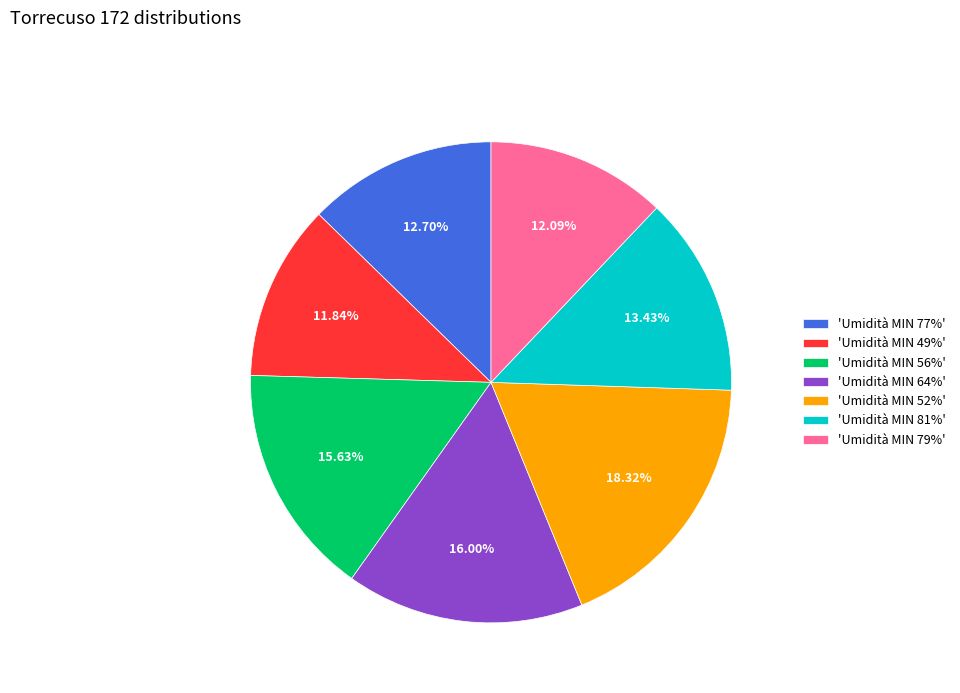

How many segments does this pie chart have?

7